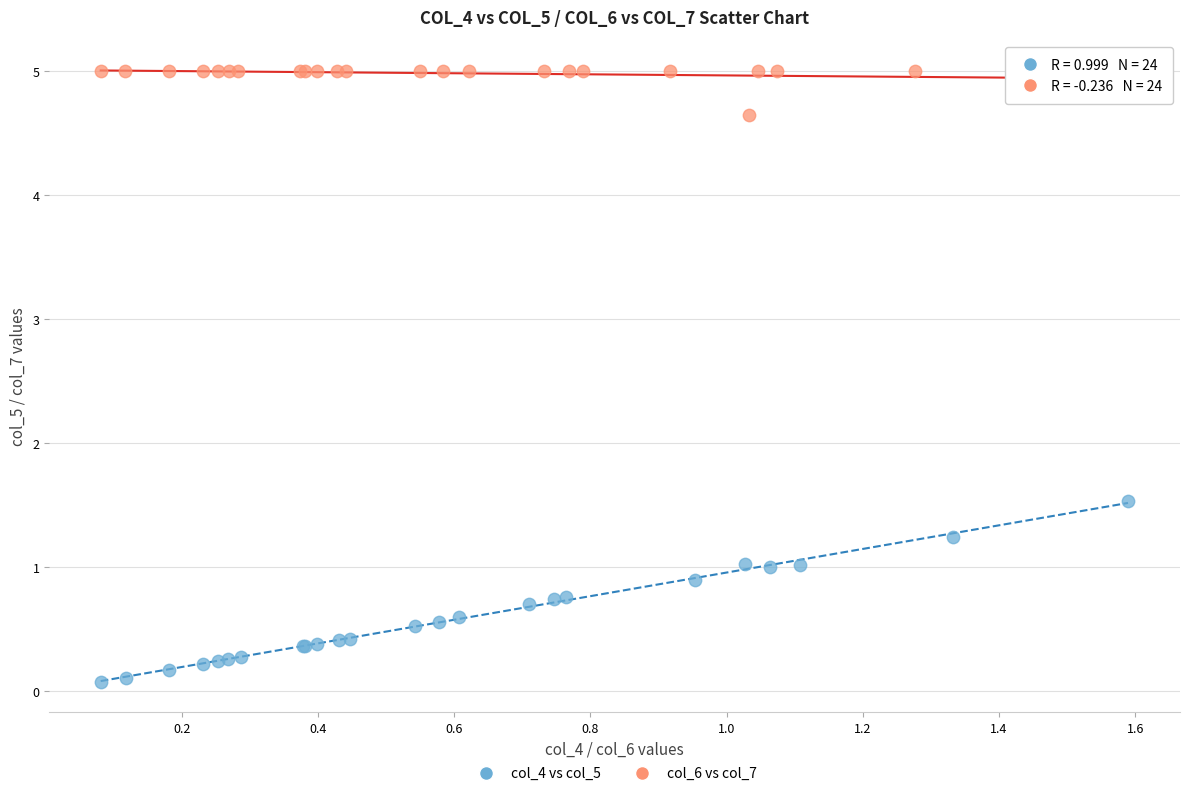

Which series reaches the maximum Y coordinate?

col_6 vs col_7